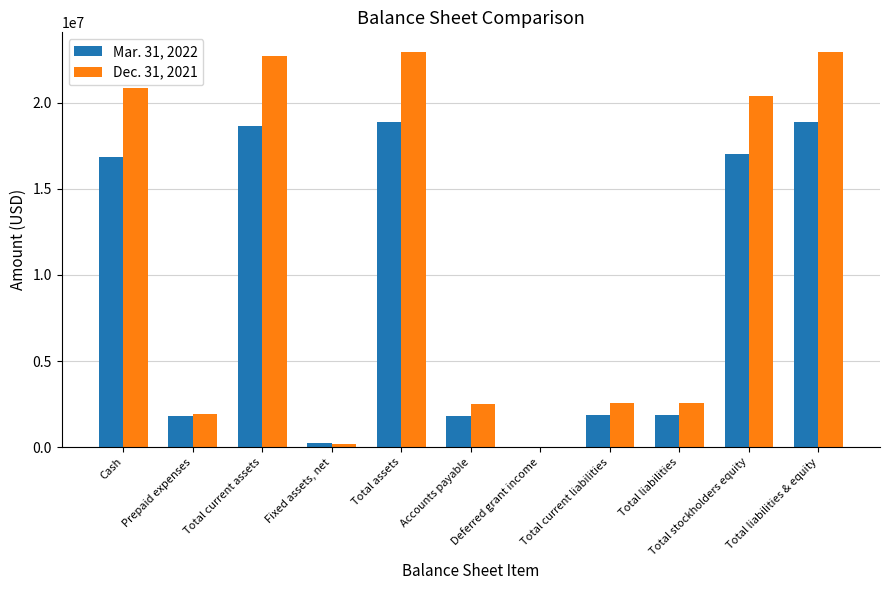

Which series has the largest total across all categories?

Dec. 31, 2021